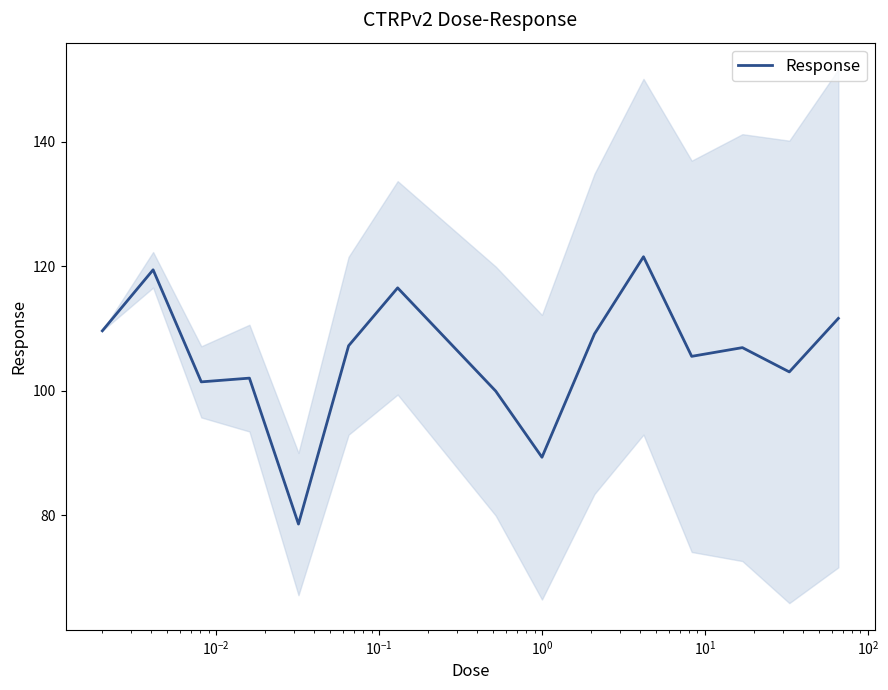

What is the maximum value for Response?

121.5